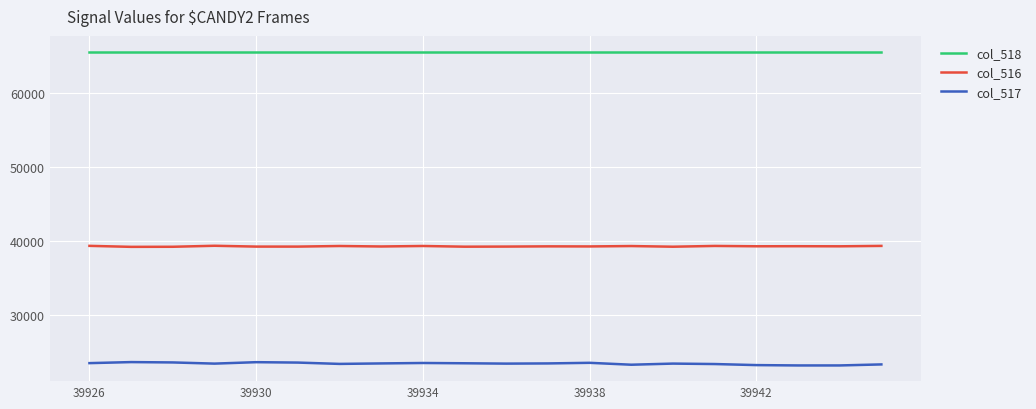

In col_516, how many points are higher than both neighbors (excluding endpoints)?

7